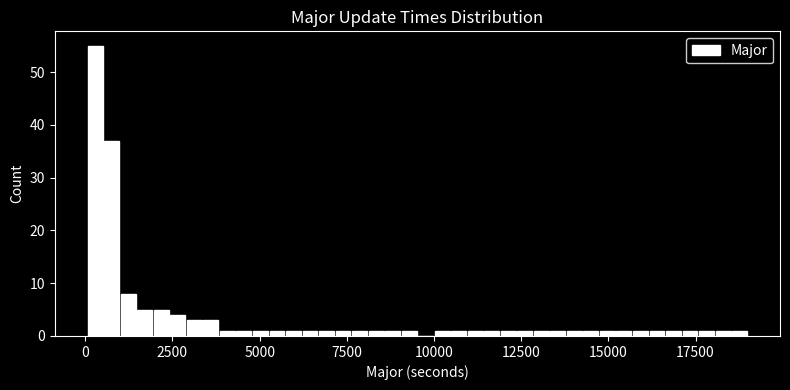

Around what value on the x-axis is the tallest bar? Give the approximate position of its centre, as read against the axis.

500